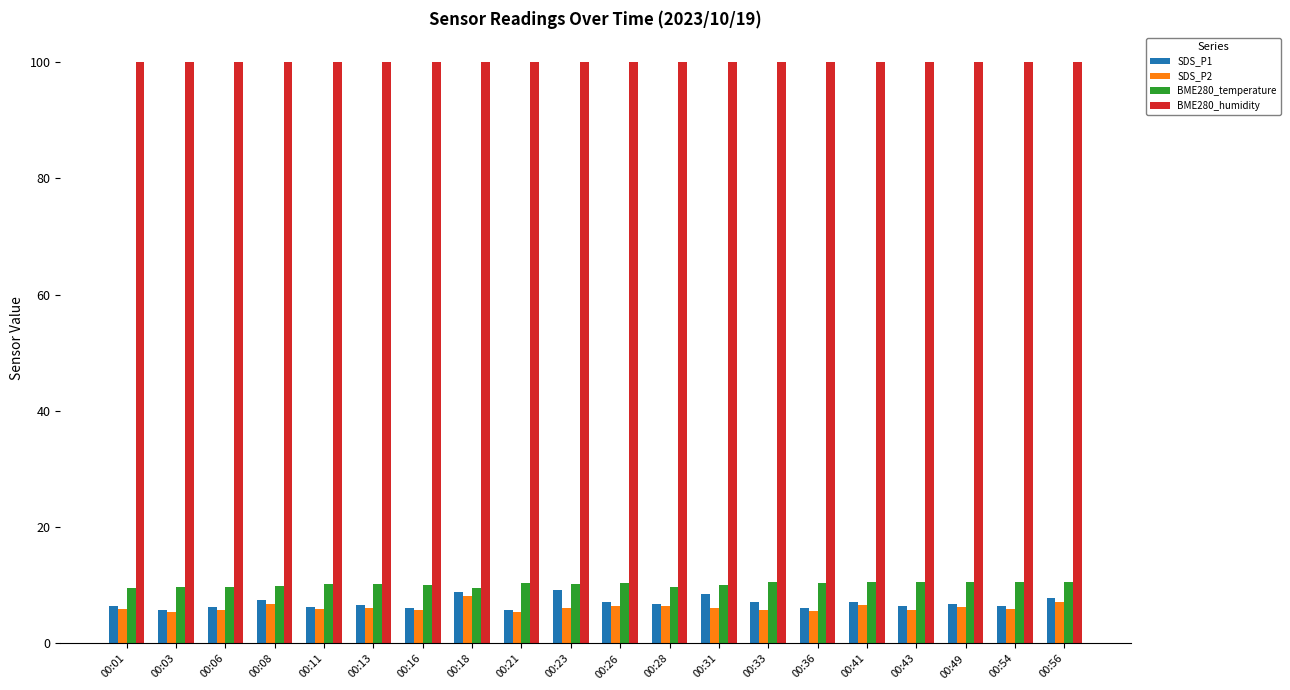

What is the difference between the highest and lowest values at 00:13?

93.9